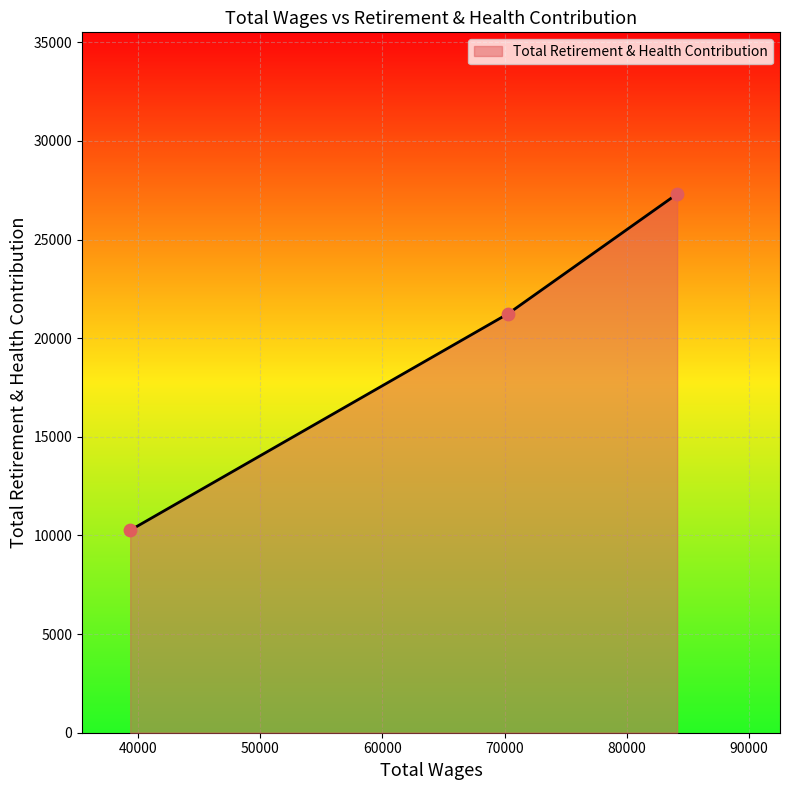

What is the difference between the maximum and minimum values?

17048